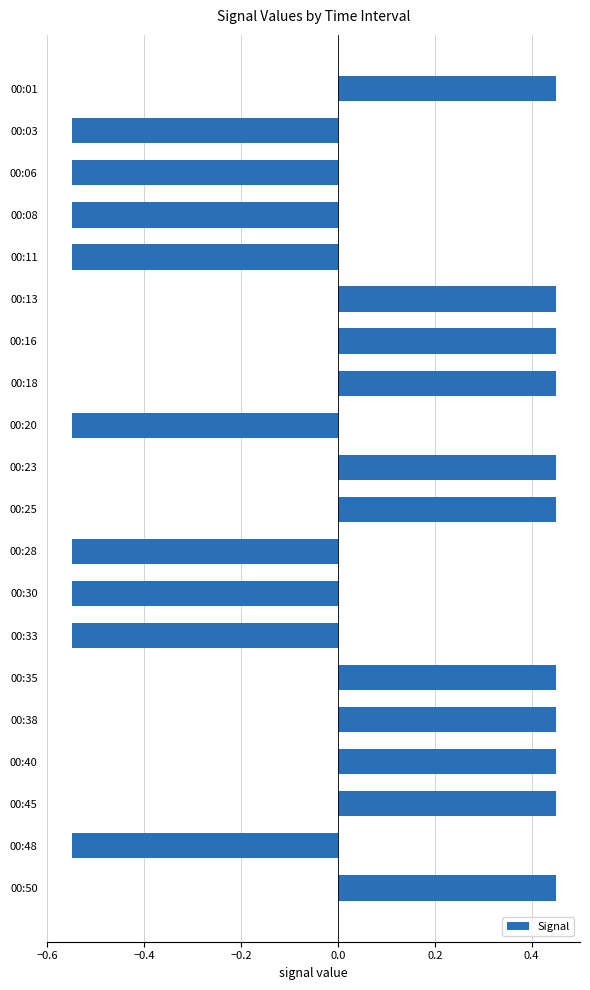

How many bars are there in total?

20